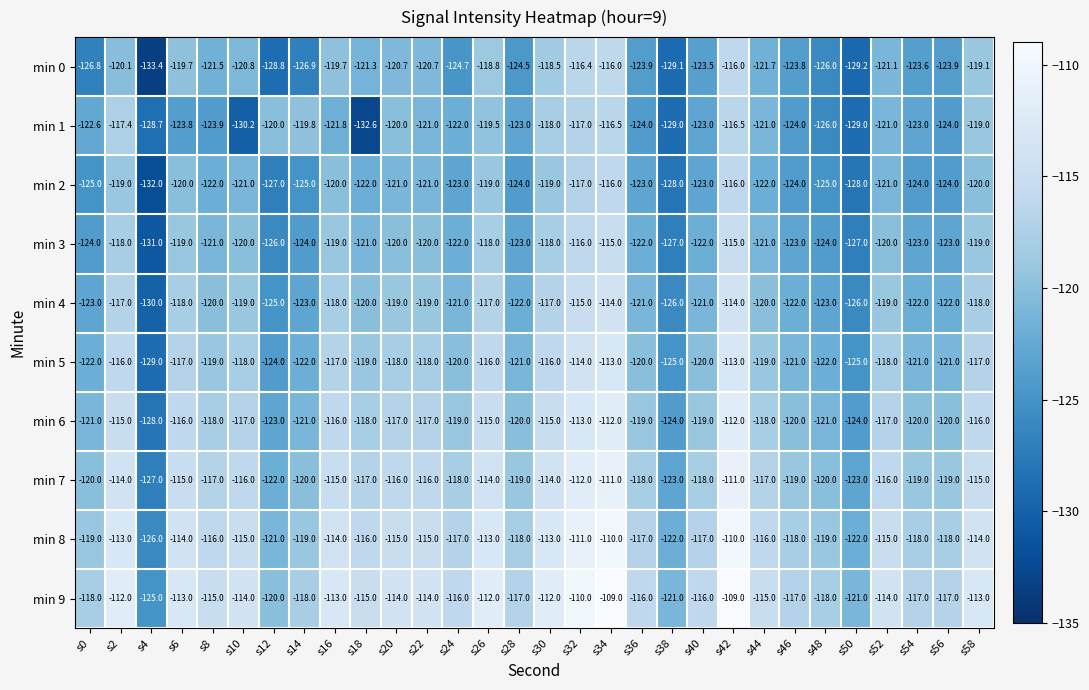

What is the sum of all min 6 values?

-3551.0